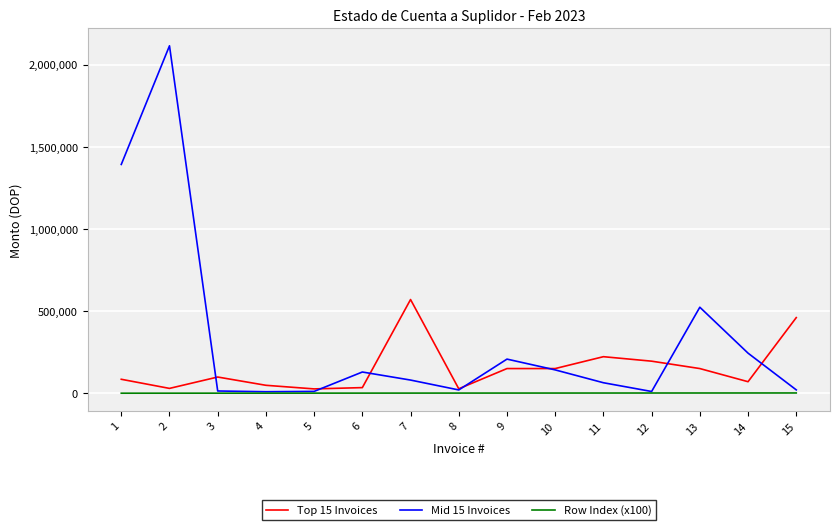

Is the value of Row Index (x100) at 14 greater than the value of Mid 15 Invoices at 6?

No